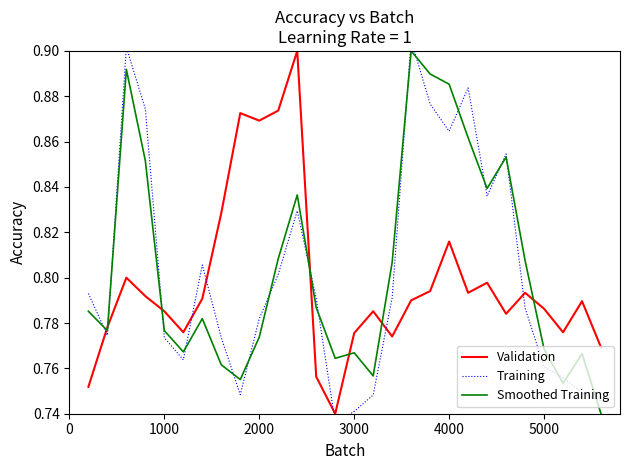

What is the spread (max minus min) of values at 2000?

0.1